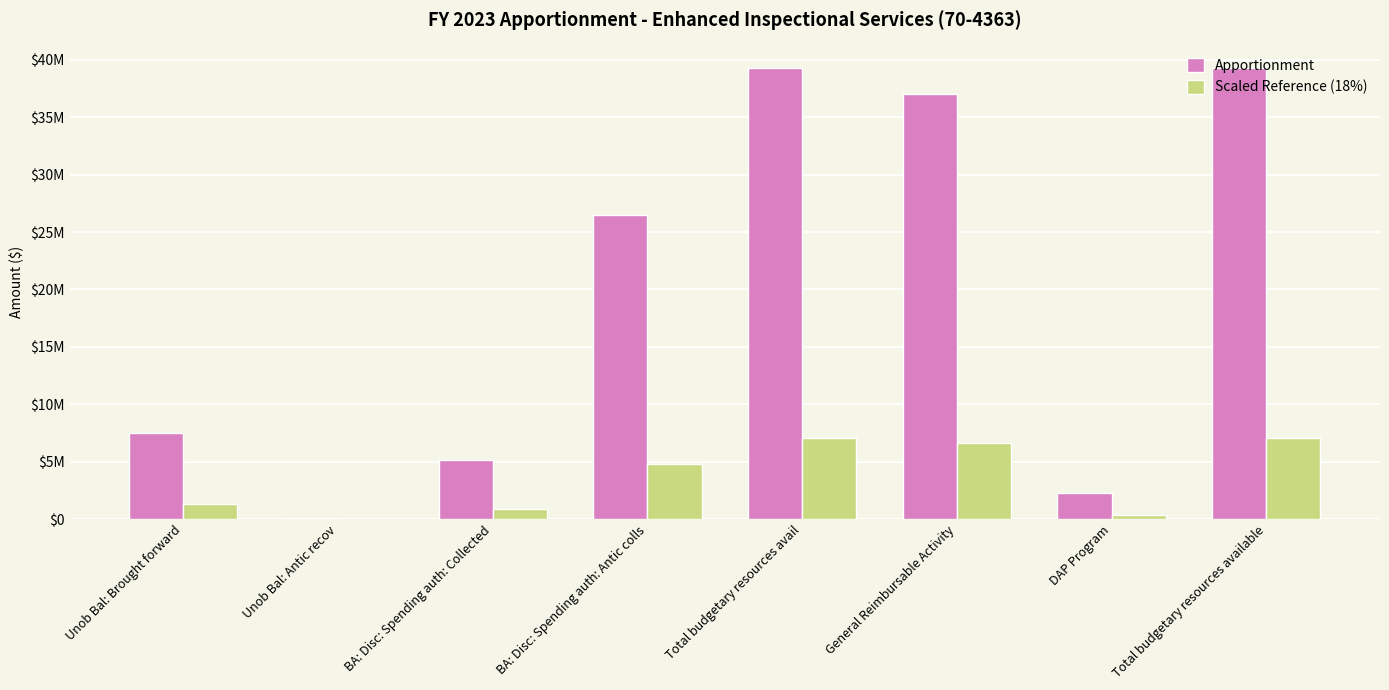

Rank the series at BA: Disc: Spending auth: Antic colls from lowest to highest value.

Scaled Reference (18%), Apportionment